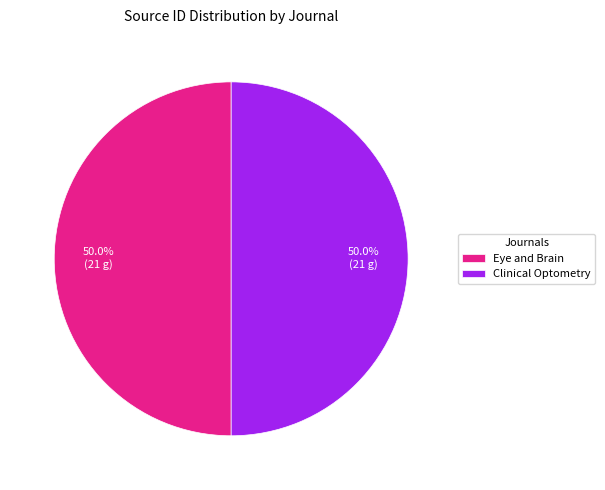

How much of the chart is everything except Clinical Optometry?

50.0%